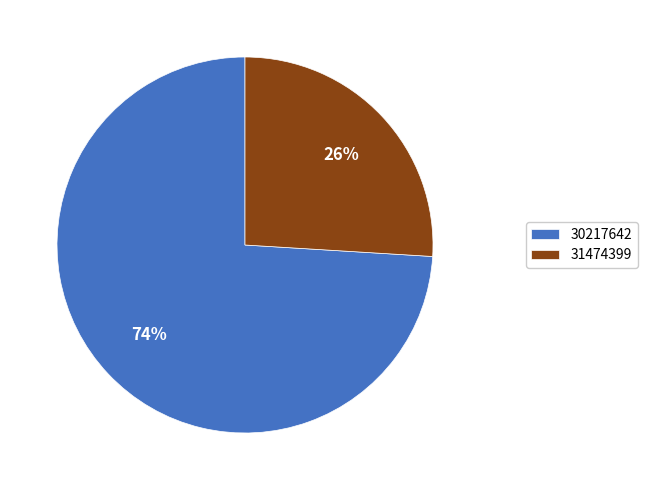

Is there any slice that represents more than half of the pie?

Yes